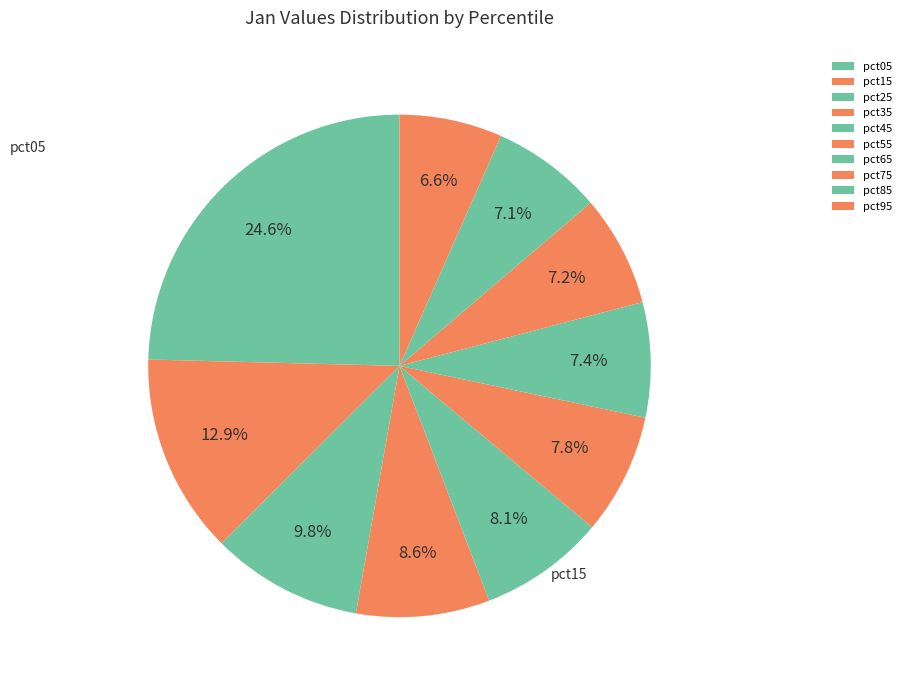

Is it true that pct35 is 9% of the pie?

True